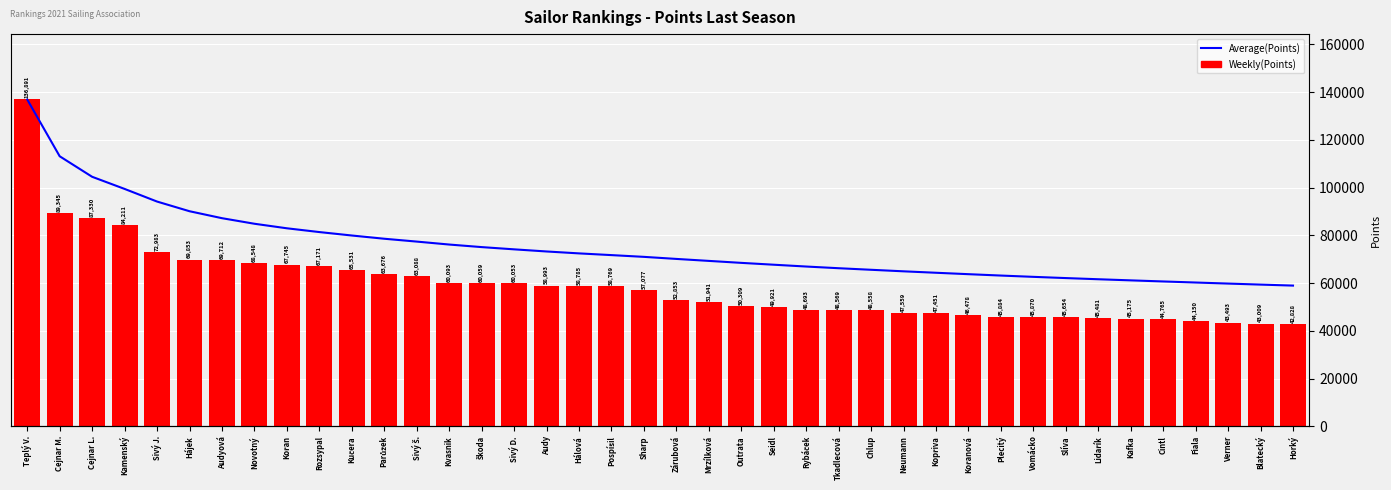

Reading left to right, transcribe all the data shown in this chart.

Average(Points): 136891.0	113118.0	104522.0	99444.2	94152.0	90102.2	87189.3	84859.1	82957.6	81378.9	79938.2	78583.0	77391.1	76155.5	75082.4	74143.1	73251.9	72448.2	71728.2	70995.6	70131.7	69304.9	68479.0	67705.7	66945.2	66238.4	65583.6	64939.9	64336.8	63741.5	63165.5	62625.0	62110.7	61621.6	61151.7	60696.5	60249.3	59808.3	59377.6	58963.8
Weekly(Points): 136891.0	89345.0	87330.0	84211.0	72983.0	69853.0	69712.0	68548.0	67745.0	67171.0	65531.0	63676.0	63088.0	60093.0	60059.0	60053.0	58993.0	58785.0	58769.0	57077.0	52853.0	51941.0	50309.0	49921.0	48693.0	48569.0	48558.0	47559.0	47451.0	46478.0	45884.0	45870.0	45654.0	45481.0	45175.0	44765.0	44150.0	43493.0	43009.0	42828.0